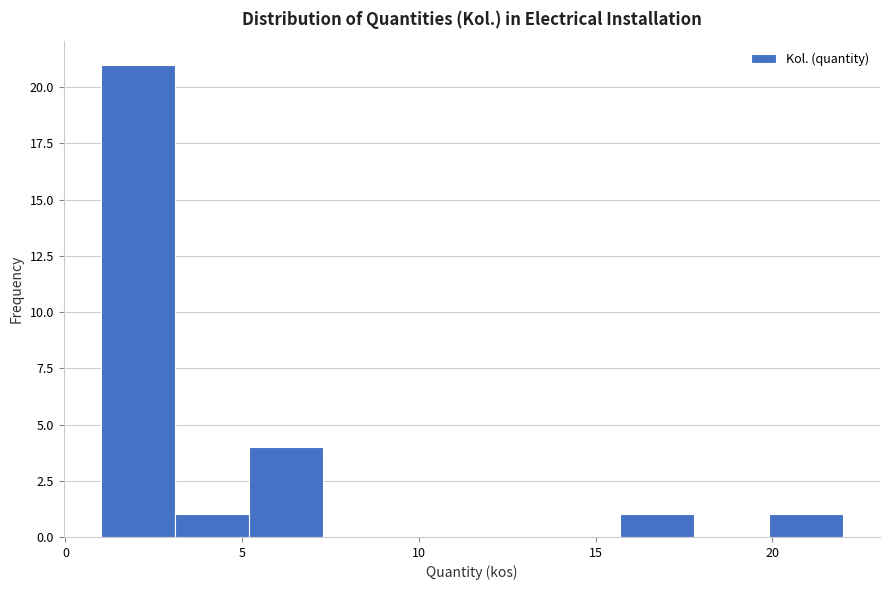

How tall is the bar that spans 19.9 to 22.0 on the x-axis? Neither the bar edges nor the heights are printed on the chart, so give them approximately, as read against the axes.

1